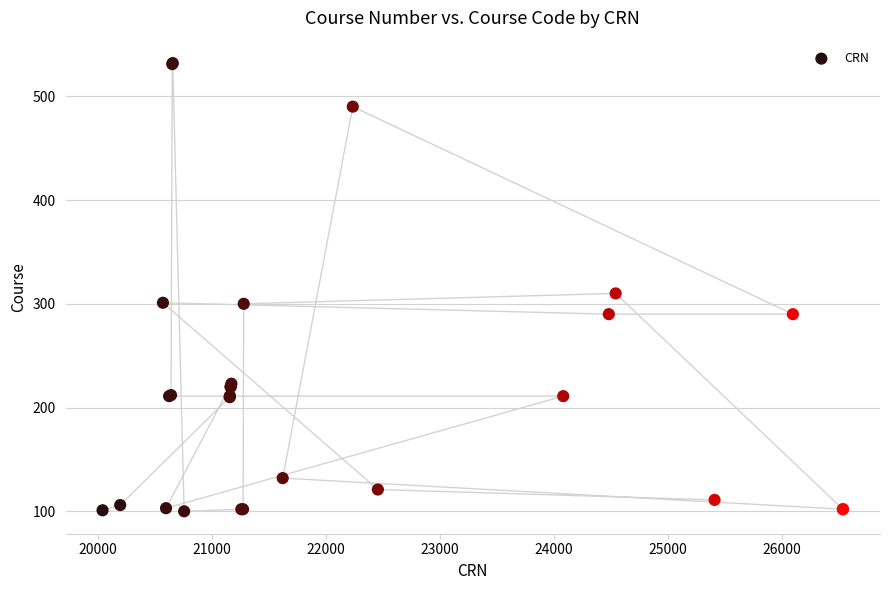

What Y value in the scatter plot is closest to 316?

310